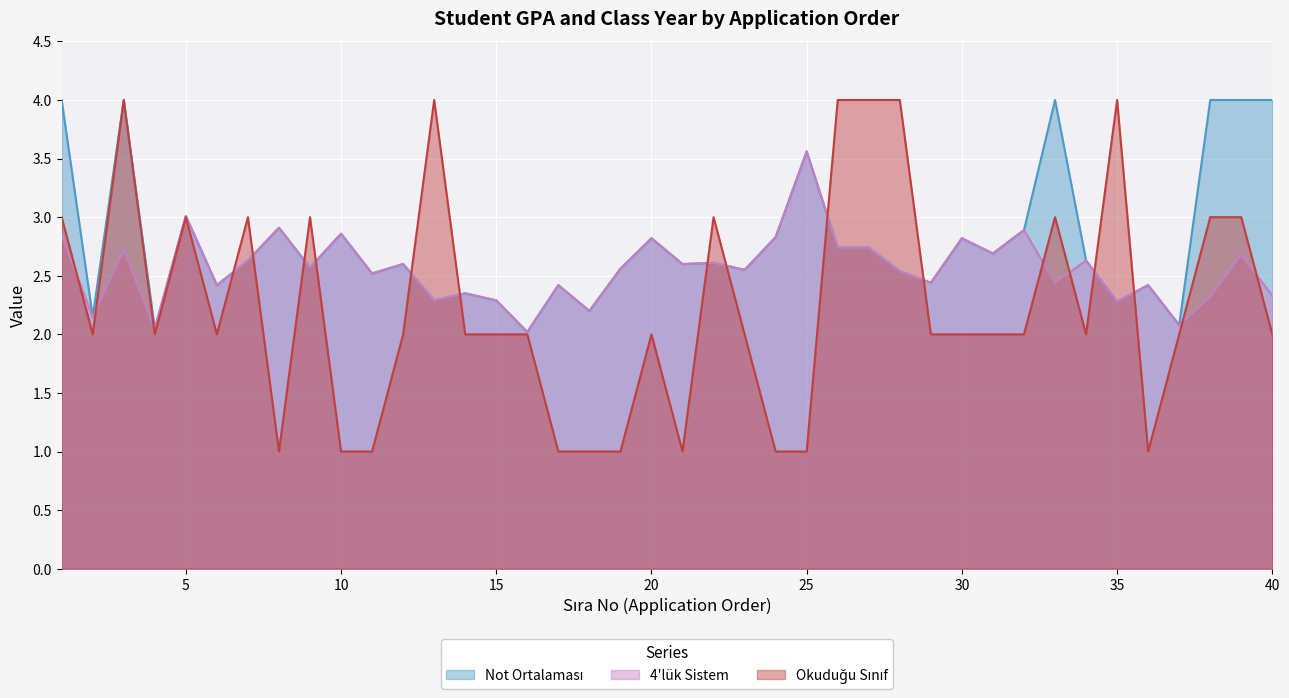

Reading left to right, extract all data points from this chart.

4'lük Sistem: 2.9	2.1	2.7	2.0	3.0	2.4	2.6	2.9	2.6	2.9	2.5	2.6	2.3	2.4	2.3	2.0	2.4	2.2	2.6	2.8	2.6	2.6	2.5	2.8	3.6	2.7	2.7	2.5	2.4	2.8	2.7	2.9	2.4	2.6	2.3	2.4	2.1	2.3	2.7	2.3
Okuduğu Sınıf: 3.0	2.0	4.0	2.0	3.0	2.0	3.0	1.0	3.0	1.0	1.0	2.0	4.0	2.0	2.0	2.0	1.0	1.0	1.0	2.0	1.0	3.0	2.0	1.0	1.0	4.0	4.0	4.0	2.0	2.0	2.0	2.0	3.0	2.0	4.0	1.0	2.0	3.0	3.0	2.0